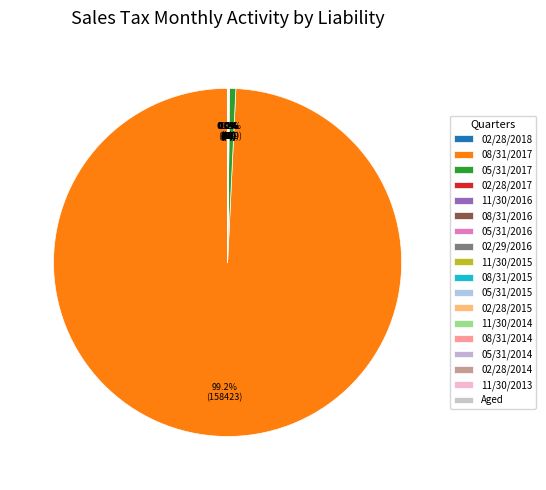

What is the largest slice in the pie chart?

08/31/2017